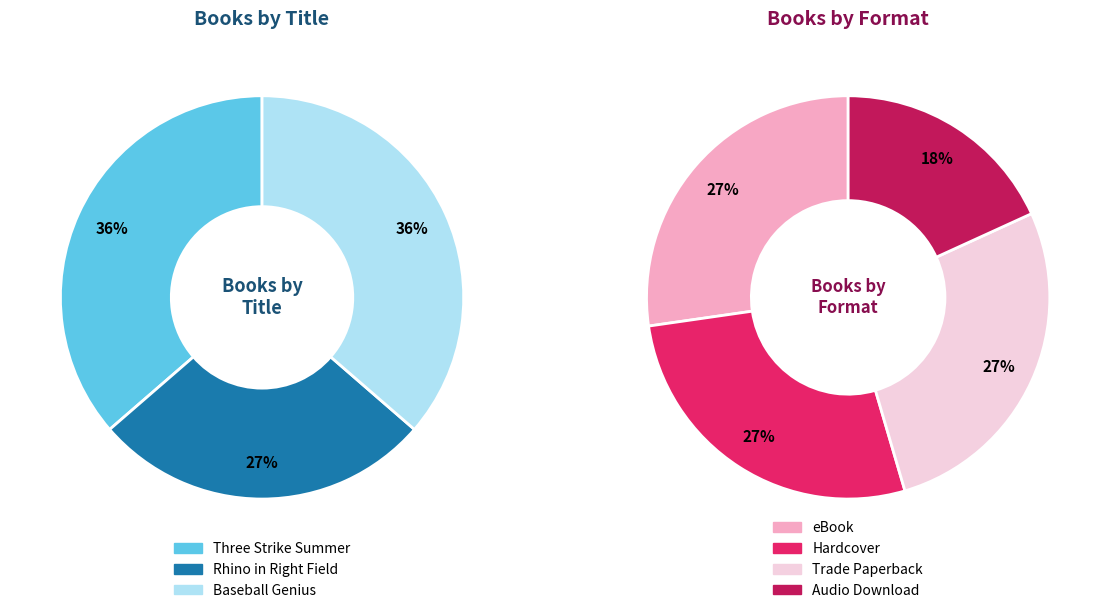

Combined, what portion of the pie is Baseball Genius (eBook) and Baseball Genius (Audio Download)?

19.5%